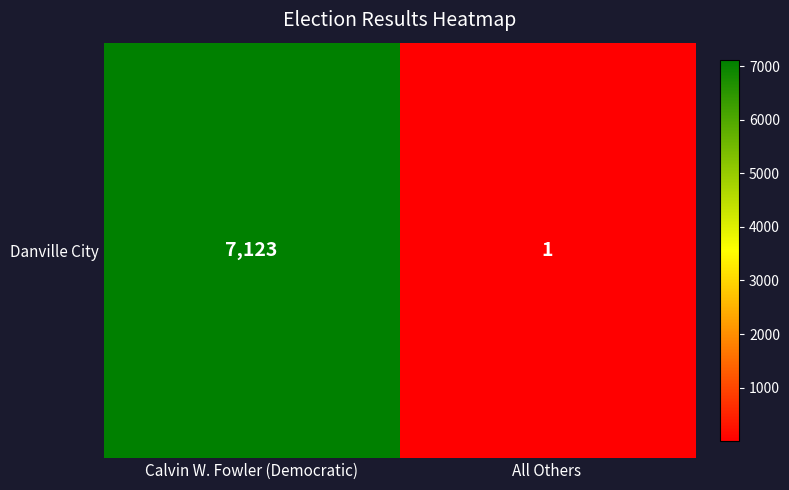

Rank the categories by value from lowest to highest.

All Others, Calvin W. Fowler (Democratic)